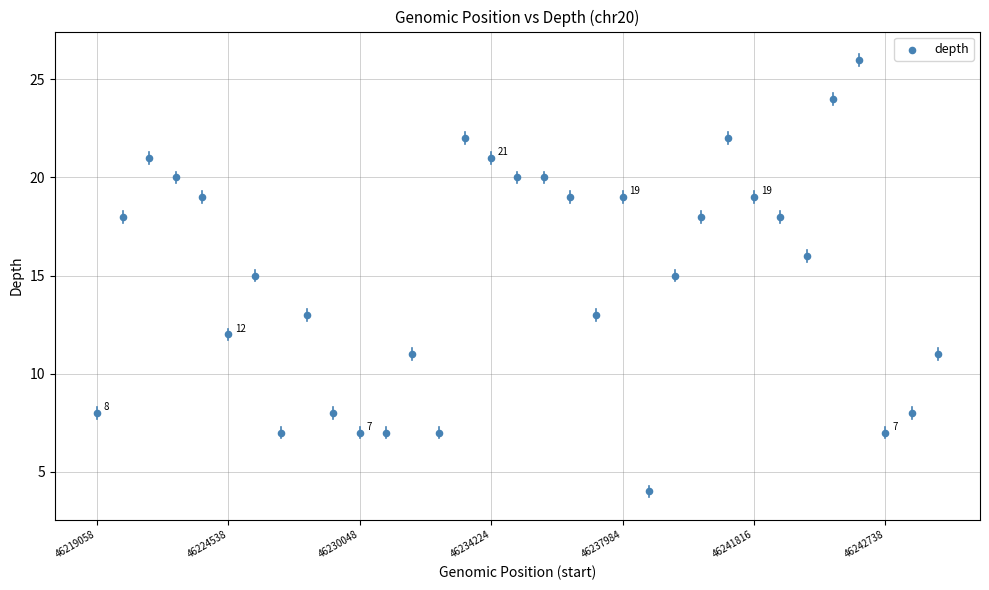

What is the range of Y values (max minus min)?

22